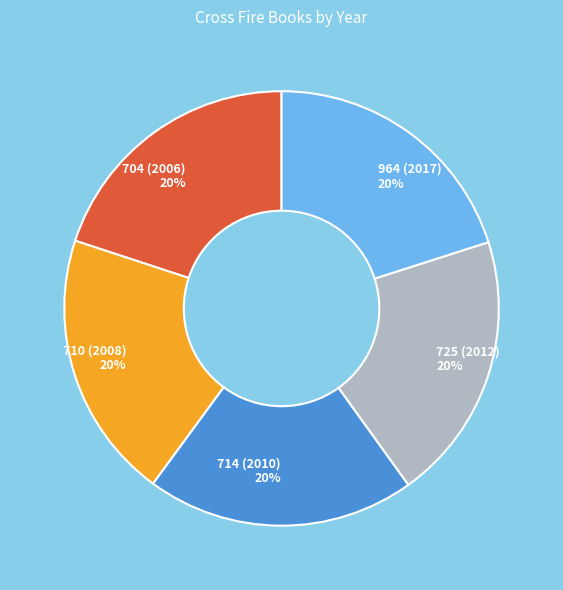

Is it true that 964 (2017) is 32% of the pie?

False